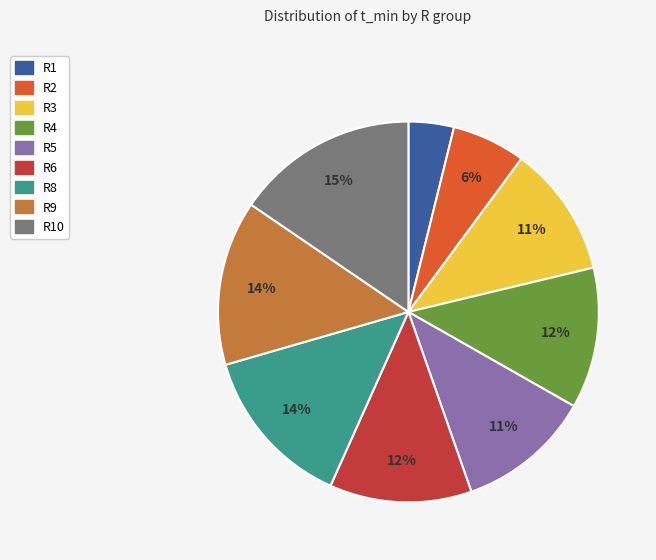

To the nearest percent, what portion does R3 represent?

11%